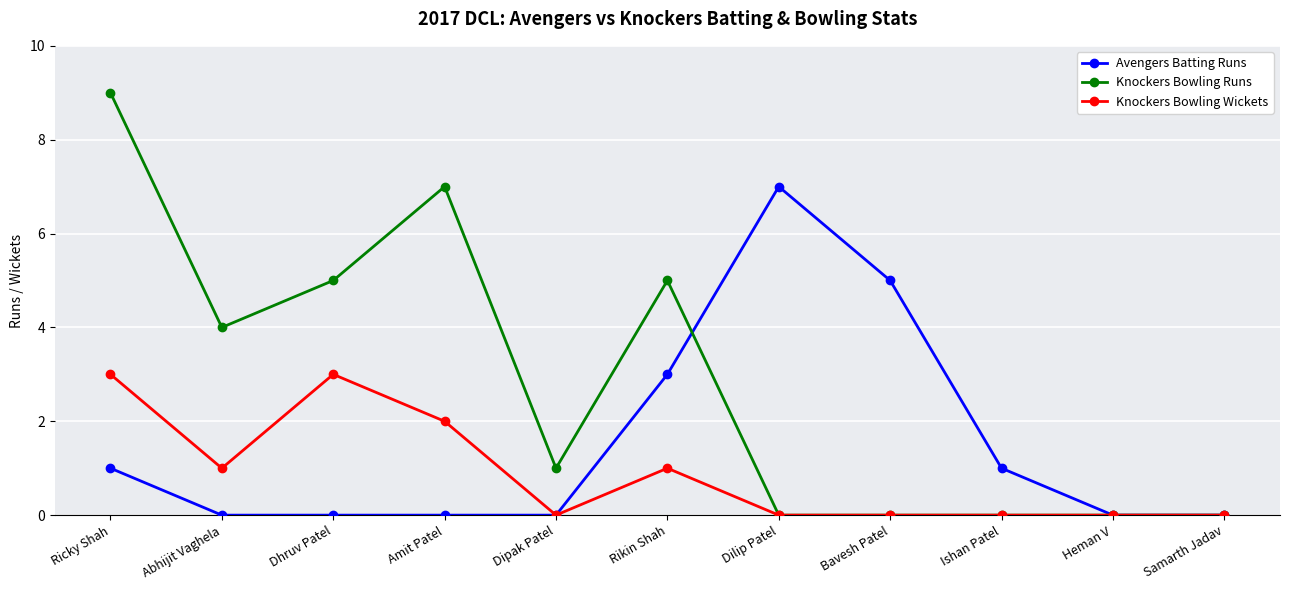

True or false: Avengers Batting Runs has more than 2 points higher than both neighbors.

False